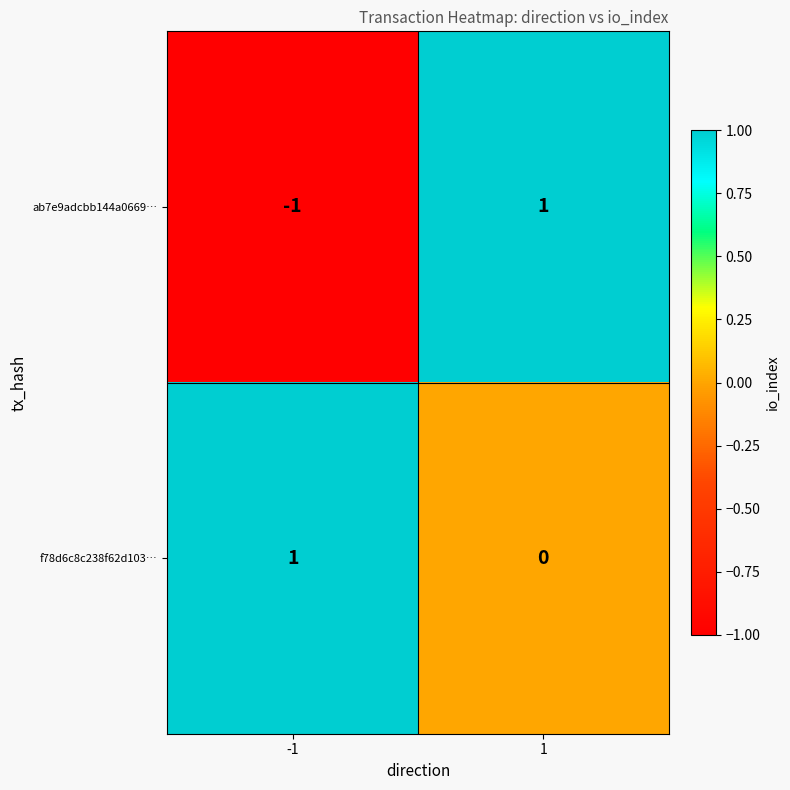

At -1, list the series in order from smallest to largest.

ab7e9adcbb144a0669…, f78d6c8c238f62d103…